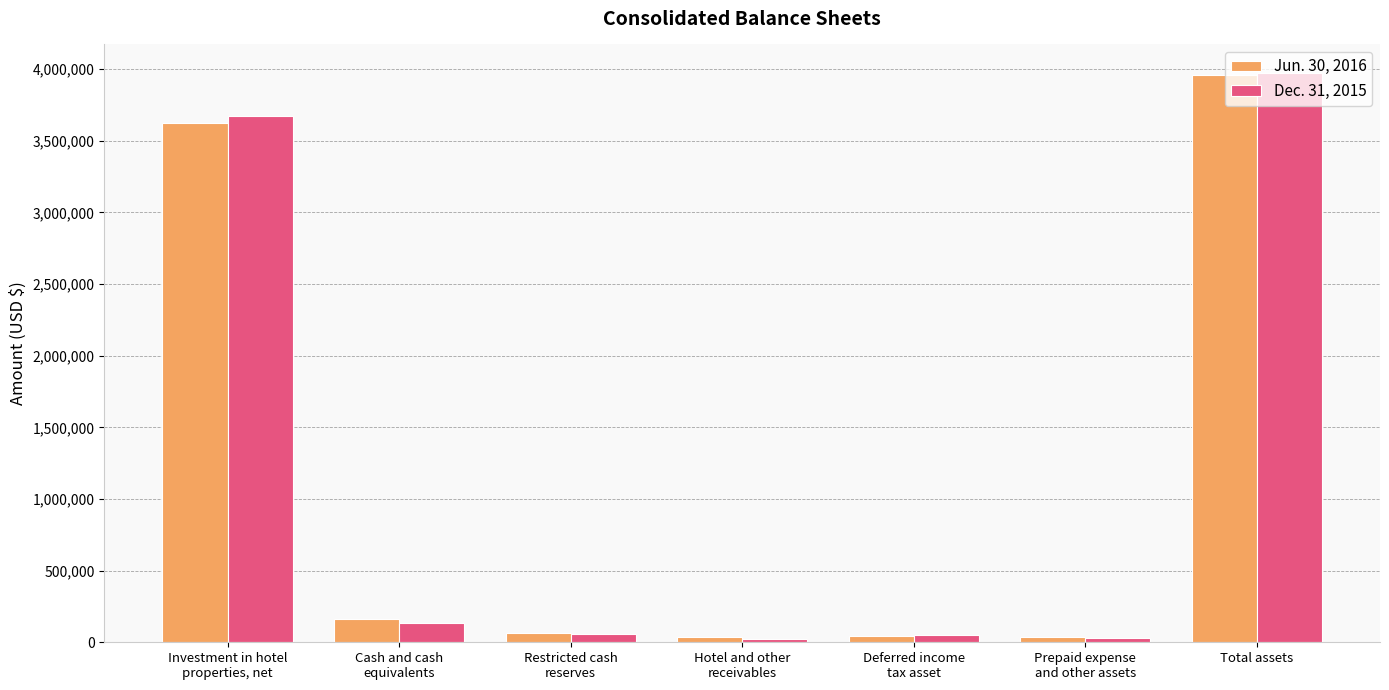

Which series has the widest spread of values?

Dec. 31, 2015